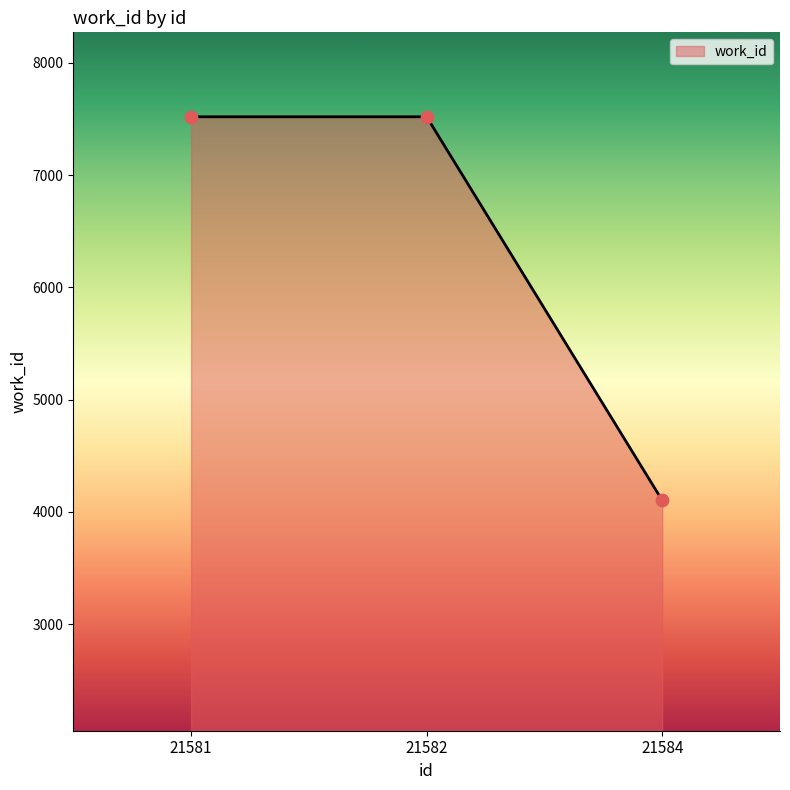

Which has a higher value, 21584 or 21581?

21581